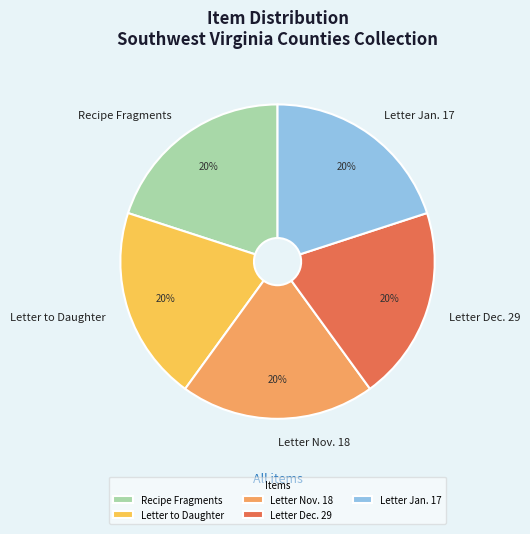

To the nearest percent, what percentage of the pie is Letter Nov. 18?

20%